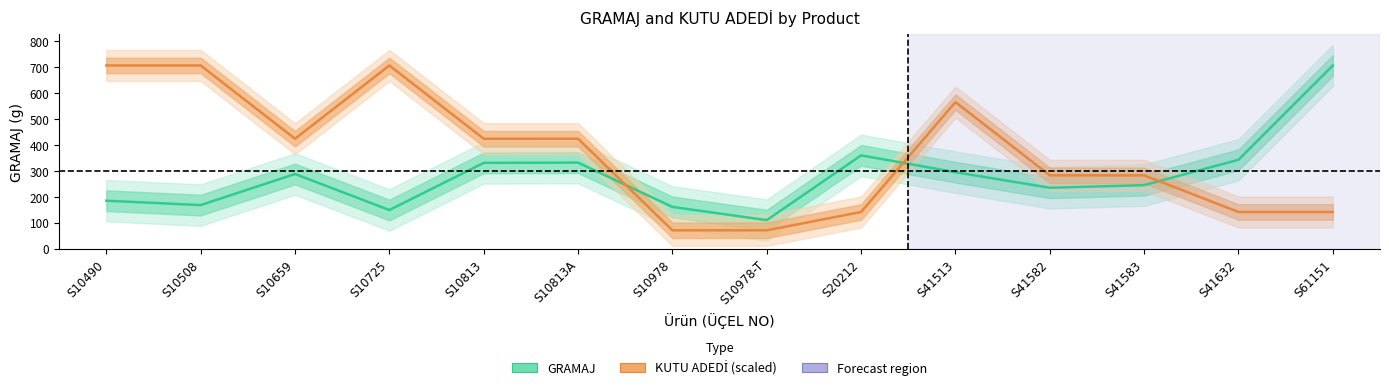

Which series has the widest spread of values?

KUTU ADEDİ (scaled)